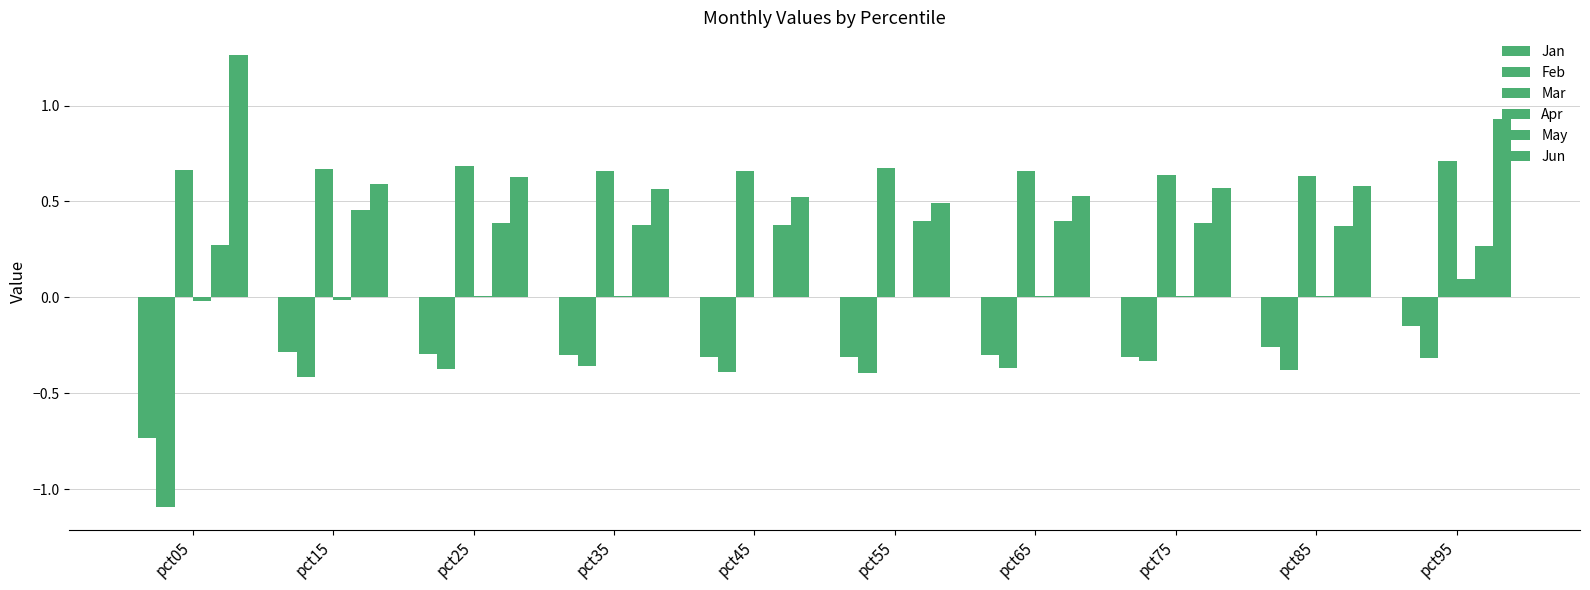

Rank the series by their maximum value, from lowest to highest.

Feb, Jan, Apr, May, Mar, Jun